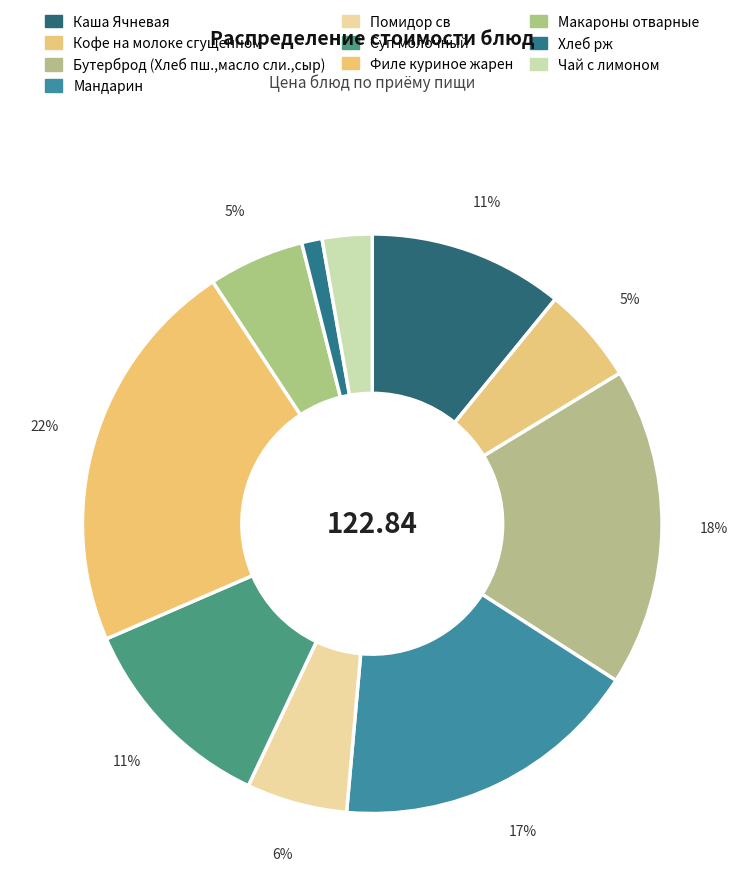

What is the change in value from Каша Ячневая to Филе куриное жарен?

+14.1